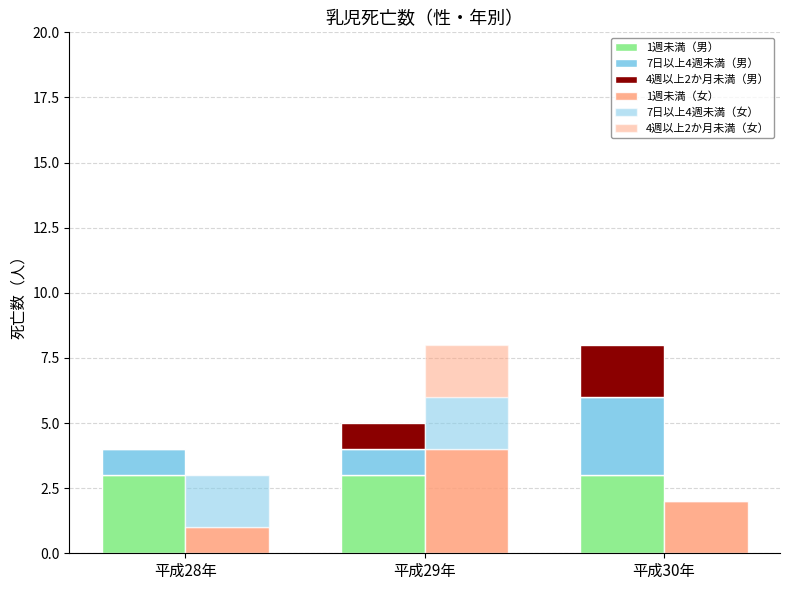

What is the value of the 4週以上2か月未満（男） bar at the 3rd from the left?

2